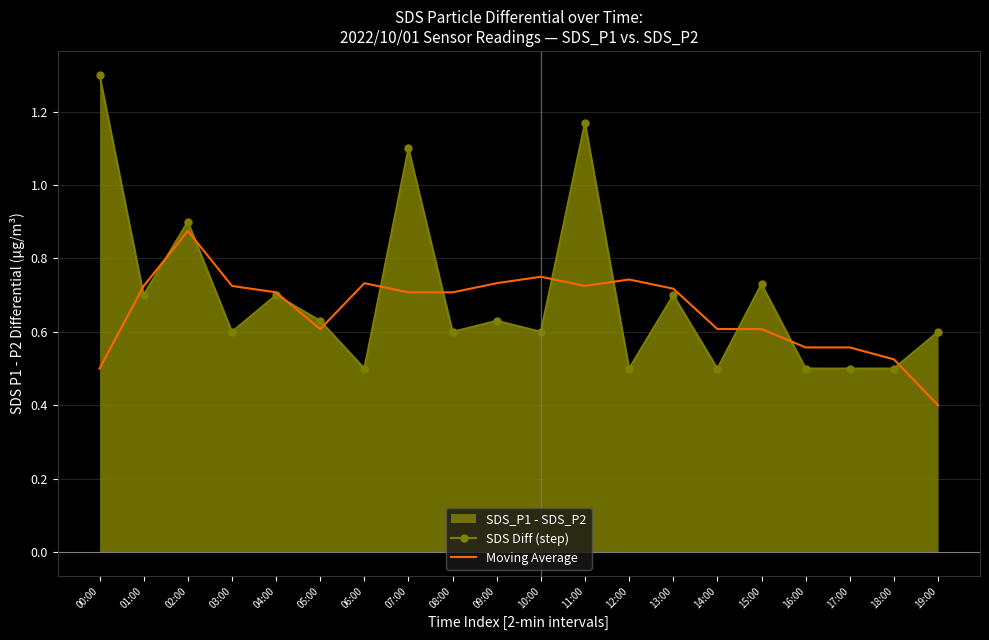

Reading left to right, list all the values displayed in this chart.

SDS Diff (step): 1.3	0.7	0.9	0.6	0.7	0.6	0.5	1.1	0.6	0.6	0.6	1.2	0.5	0.7	0.5	0.7	0.5	0.5	0.5	0.6
Moving Average: 0.5	0.7	0.9	0.7	0.7	0.6	0.7	0.7	0.7	0.7	0.8	0.7	0.7	0.7	0.6	0.6	0.6	0.6	0.5	0.4